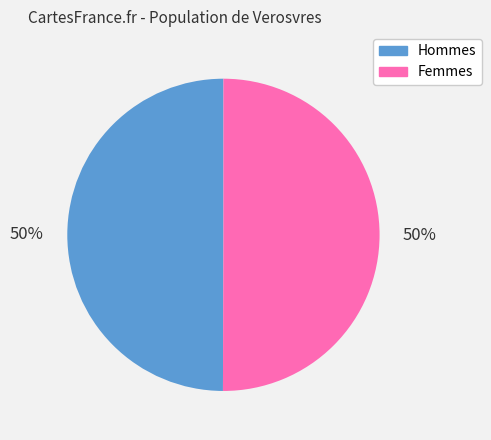

How many segments does this pie chart have?

2